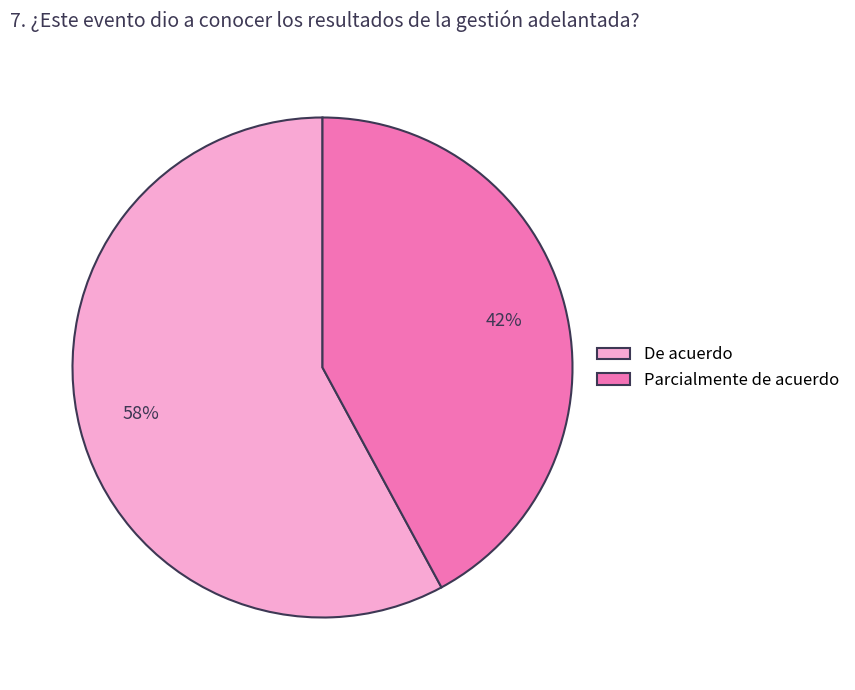

To the nearest percent, what is the difference between the largest and smallest slice percentages?

16%